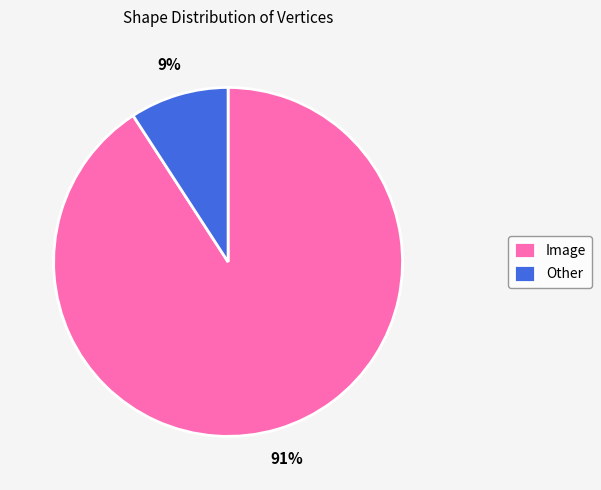

True or false: Other accounts for 9% of the total.

True